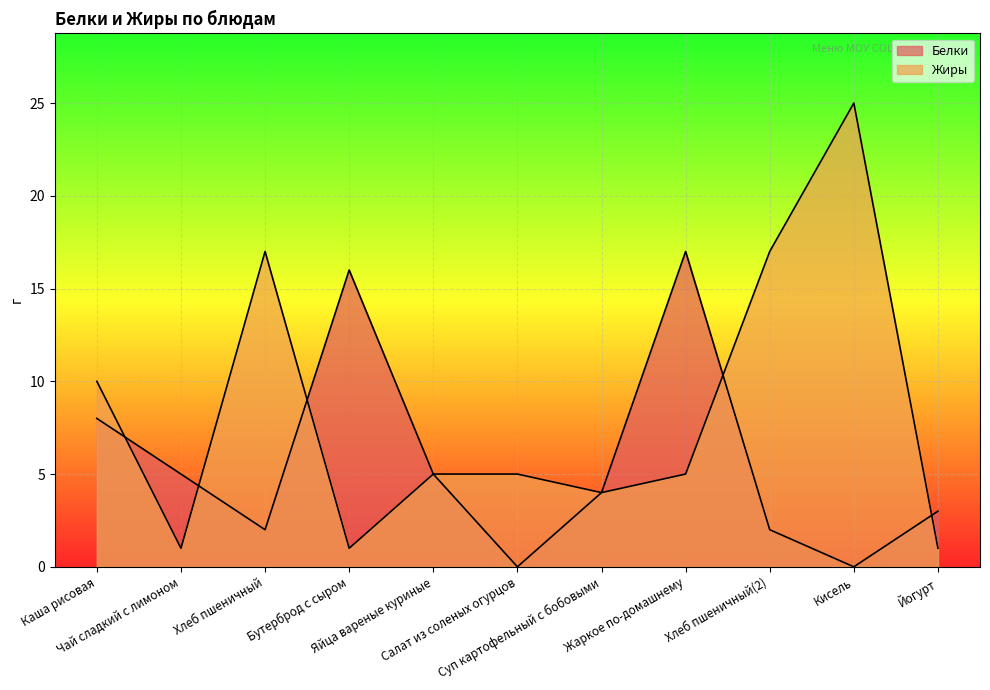

Where is the first local minimum for Жиры?

Чай сладкий с лимоном